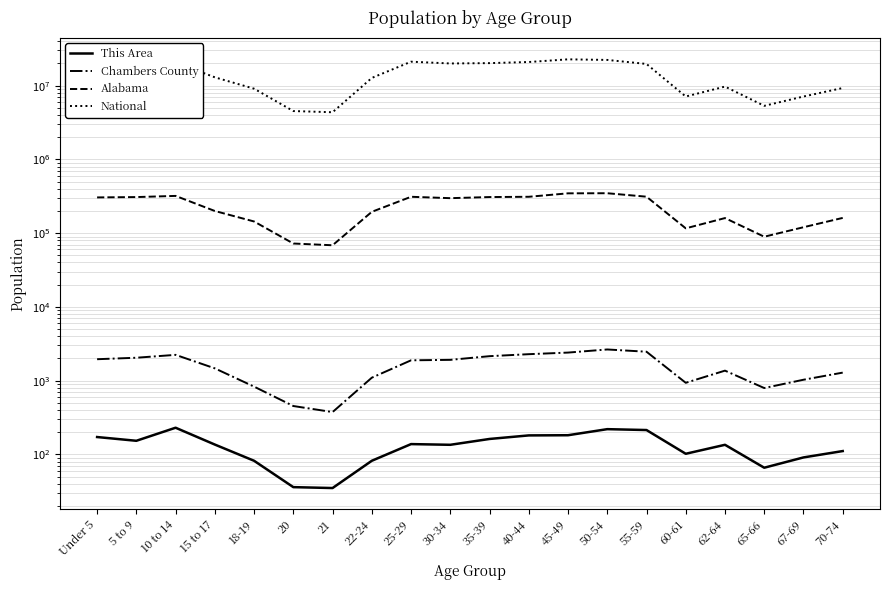

True or false: Alabama has a value of 311034 at 25-29.

True